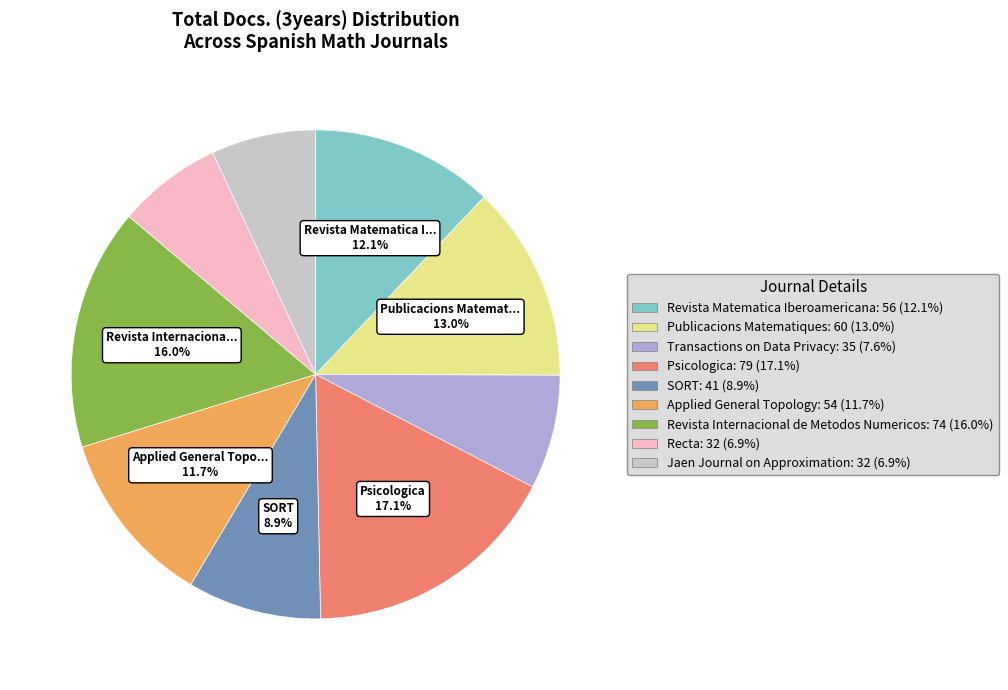

Between Psicologica: 79 (17.1%) and Revista Internacional de Metodos Numericos: 74 (16.0%), which is larger?

Psicologica: 79 (17.1%)